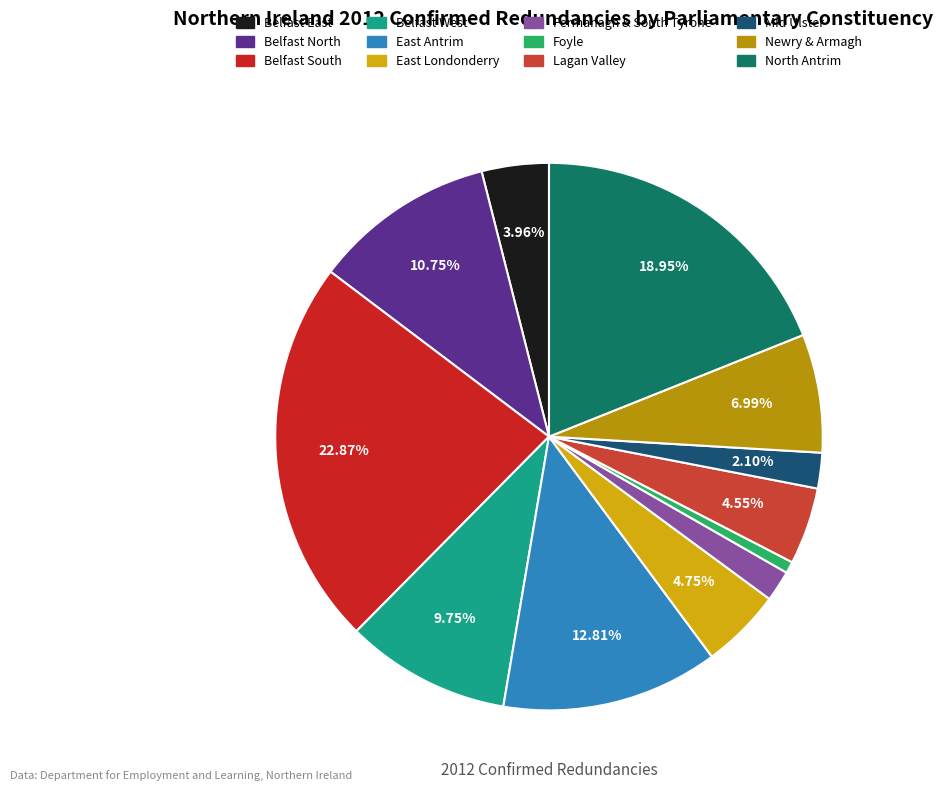

To the nearest percent, what percentage of the pie is Belfast North?

11%